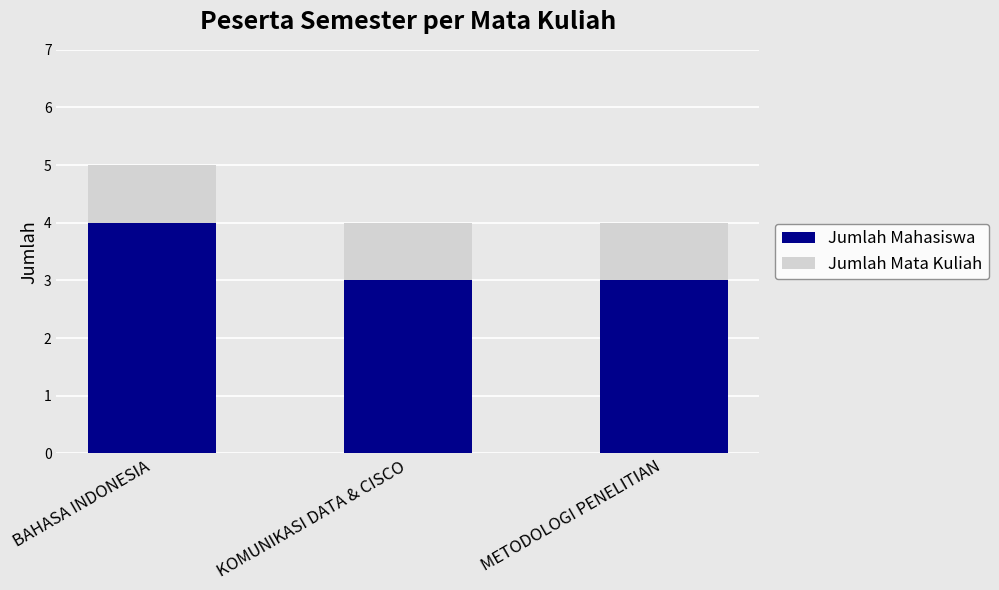

What is the average value of the Jumlah Mahasiswa series?

3